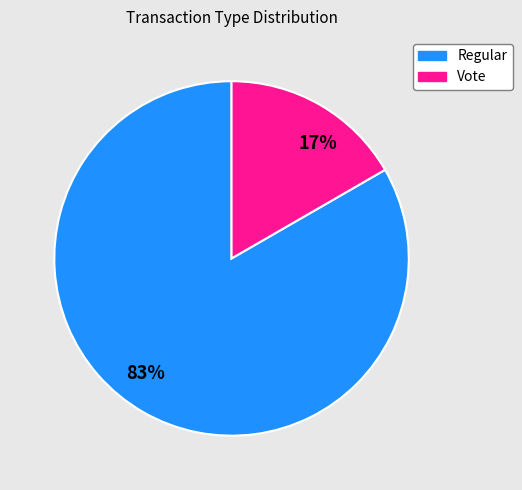

Is the sum of 83% and 17% greater than half?

Yes